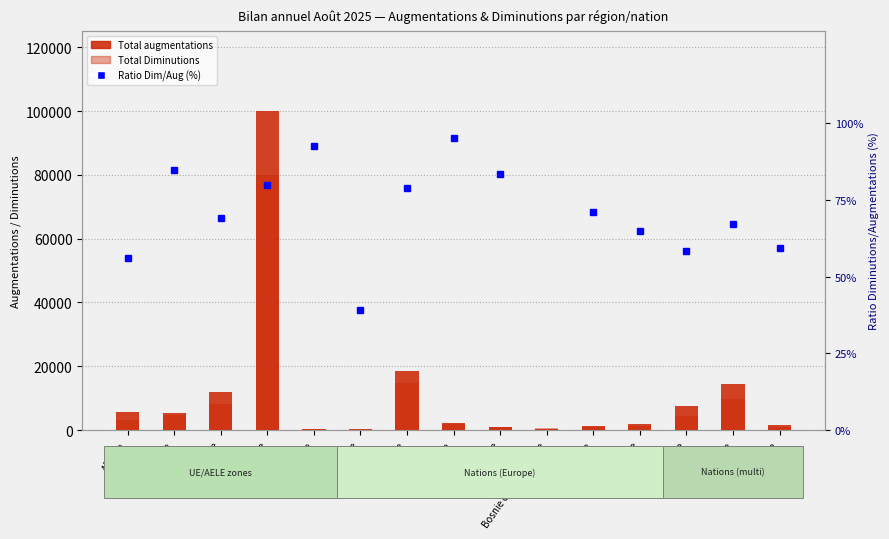

Which has a higher value, Belgique or Afrique?

Afrique